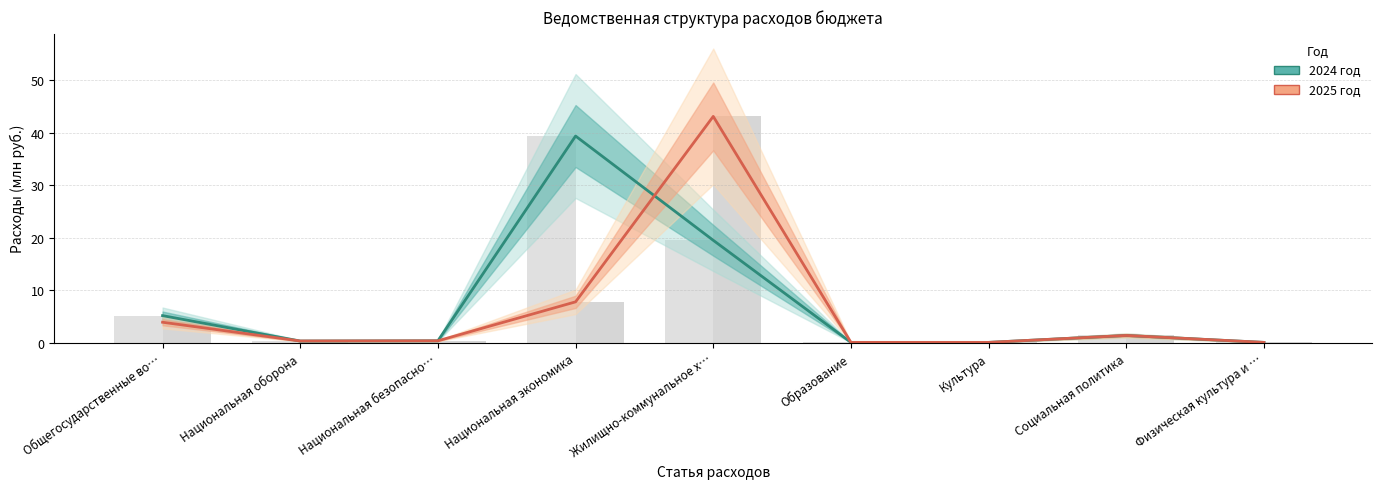

List the series in order of their peak value, highest first.

2025 год, 2024 год